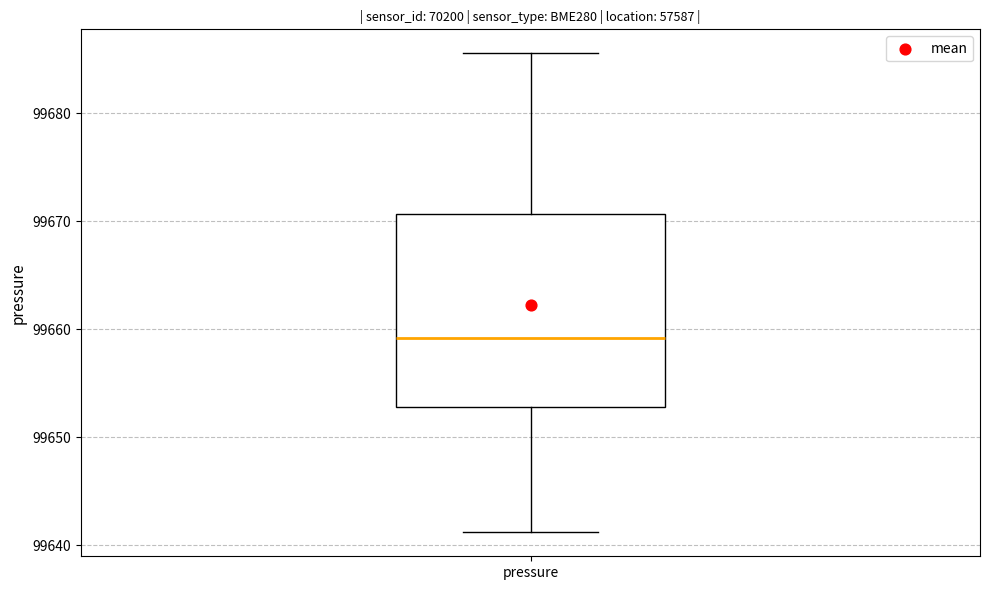

Where does the upper whisker of the box for pressure end on the y-axis? The values are not printed on the chart, so give them approximately, as read against the axis.

99686